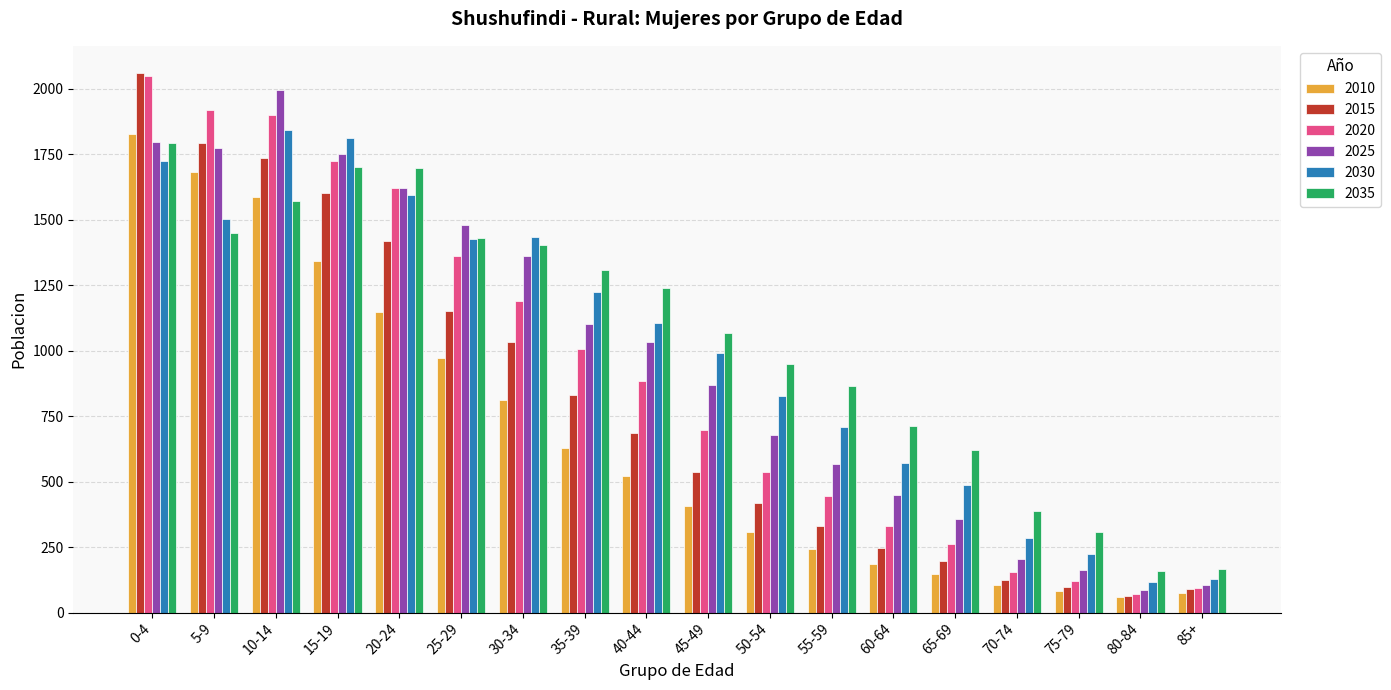

What is the minimum value shown in the chart?

61